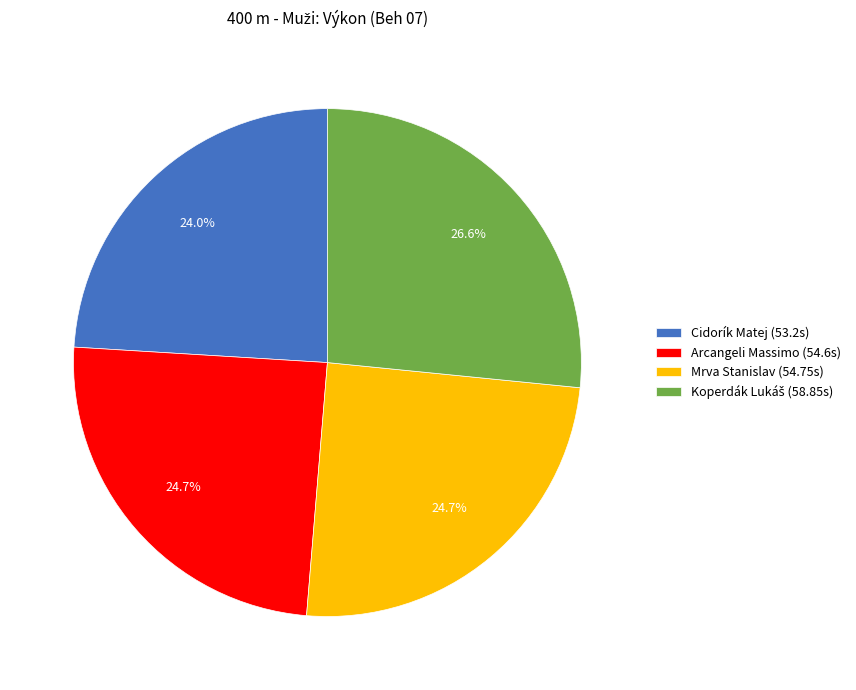

Is the sum of Cidorík Matej (53.2s) and Arcangeli Massimo (54.6s) greater than half?

No